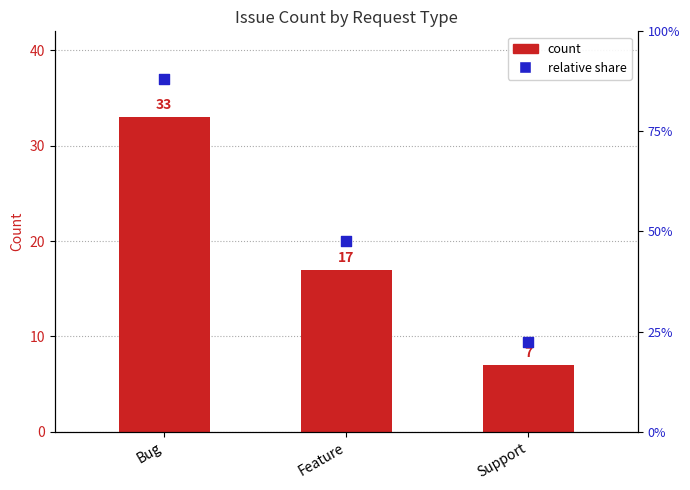

Which series has the largest Y range (max minus min)?

relative share